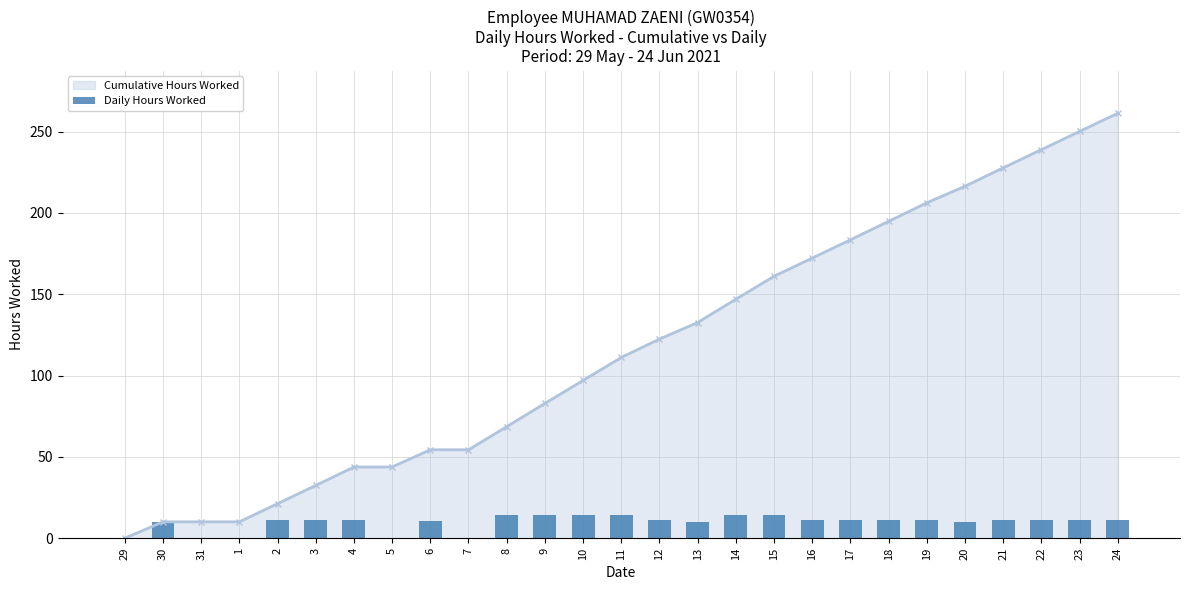

Reading left to right, list all the values displayed in this chart.

0.0	10.1	0.0	0.0	11.2	11.2	11.3	0.0	10.6	0.0	14.2	14.3	14.1	14.1	11.3	10.2	14.3	14.1	11.2	11.2	11.4	11.4	10.2	11.3	11.2	11.2	11.2